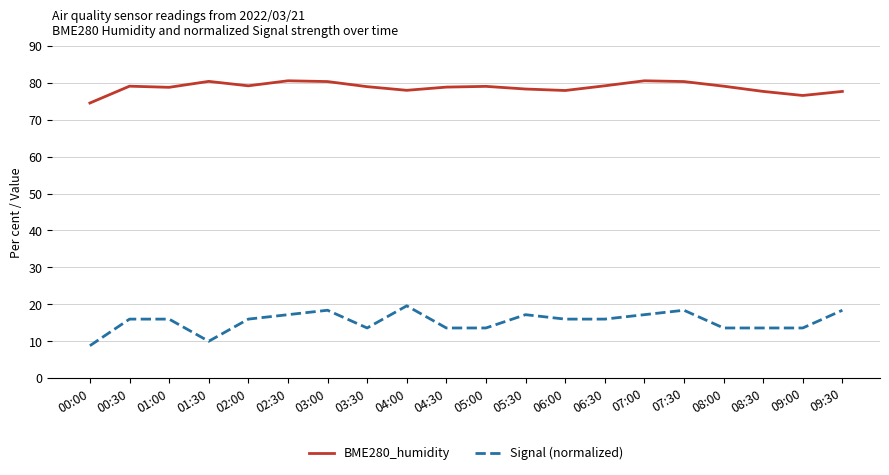

The BME280_humidity series shows 78.8 at 01:00. True or false?

True